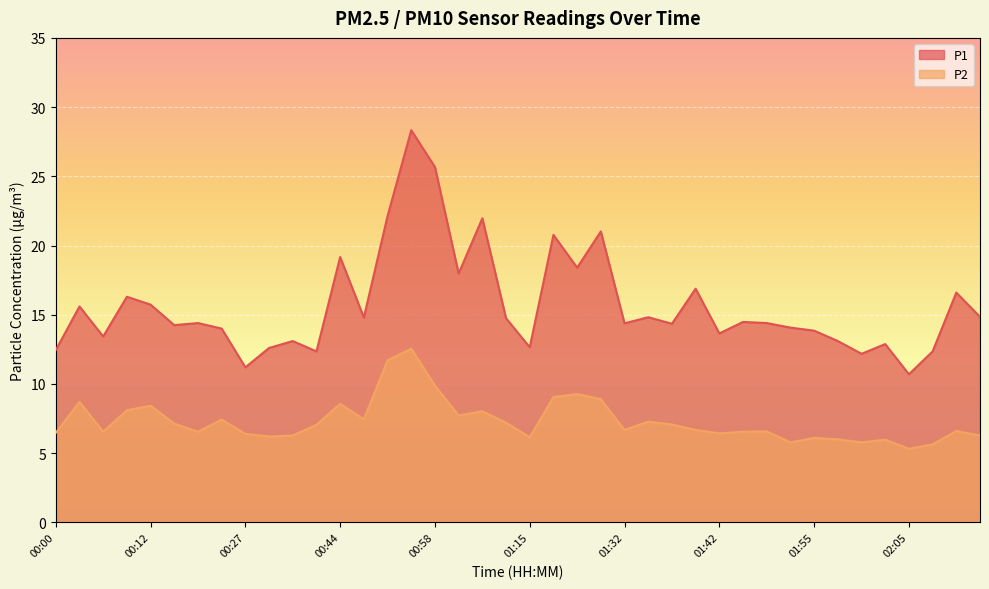

At 01:55, list the series in order from smallest to largest.

P2, P1